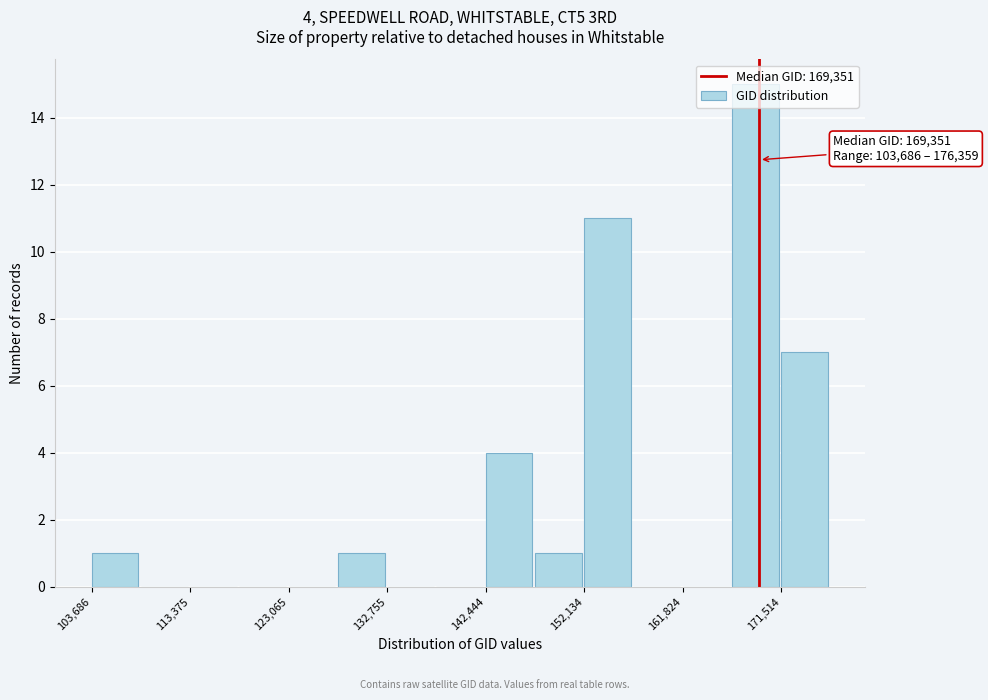

Which range on the x-axis has the tallest bar?

167000 to 172000